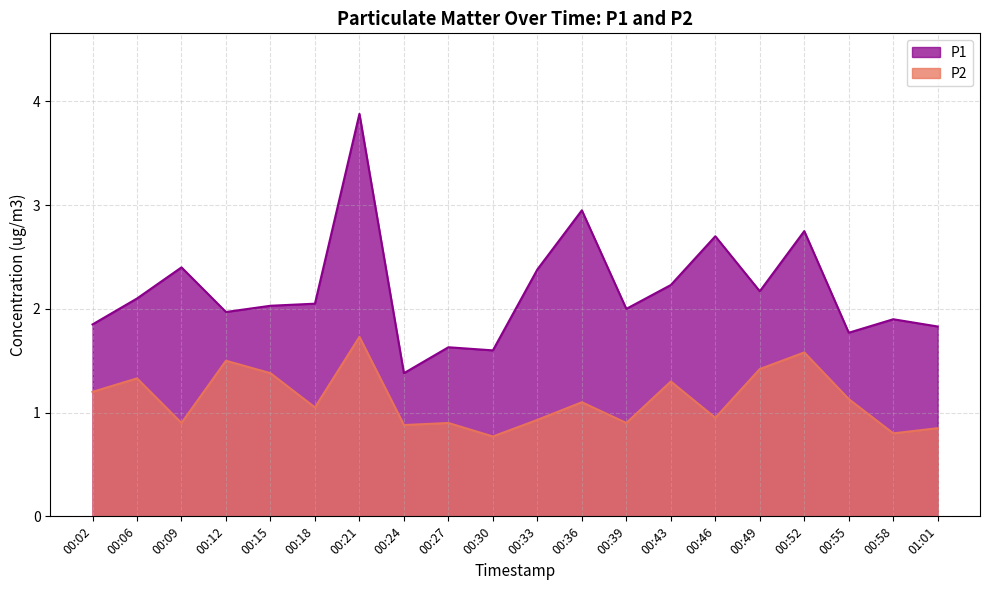

What is the difference between the P1 values at 00:15 and 00:30?

0.4